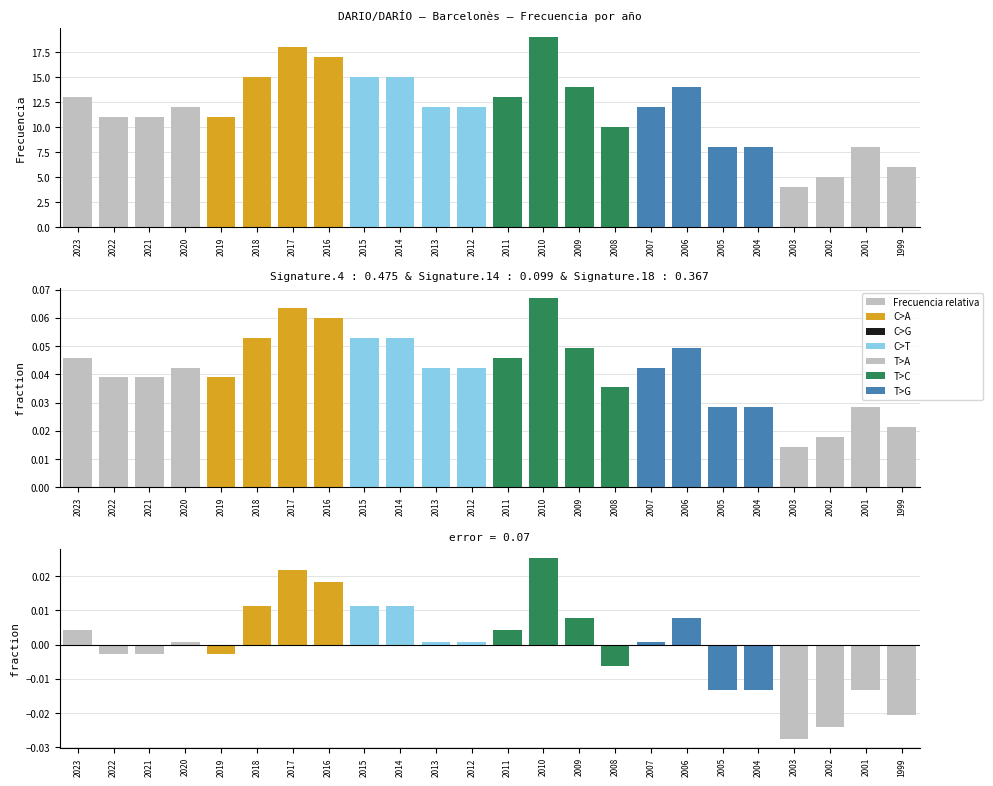

Is the value of error at 2008 greater than the value of Frecuencia at 2004?

No